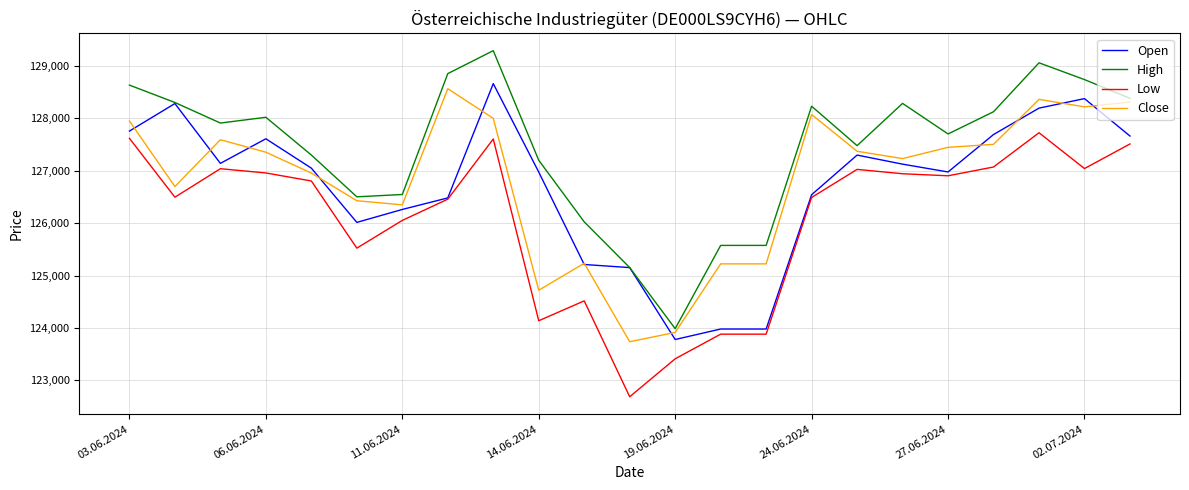

How many values in the Close series are below 127353?

11